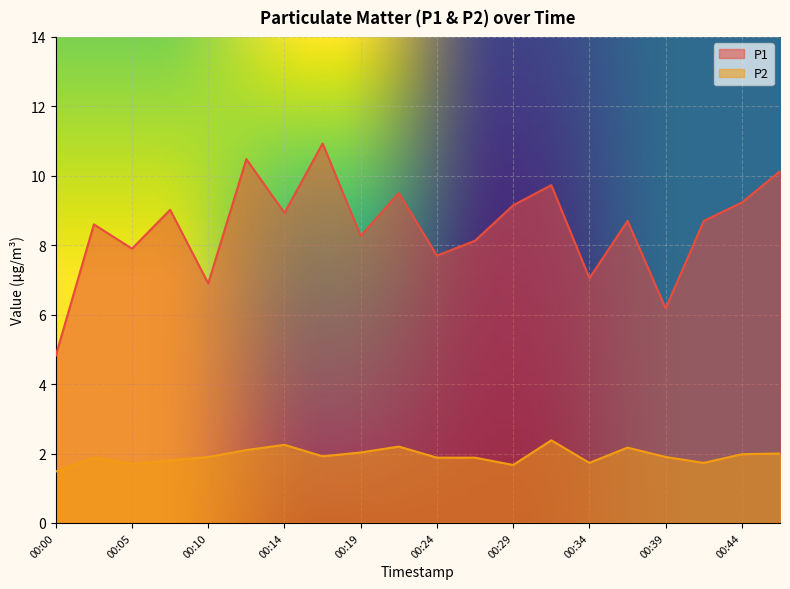

At which label does P1 first exceed 8?

00:02